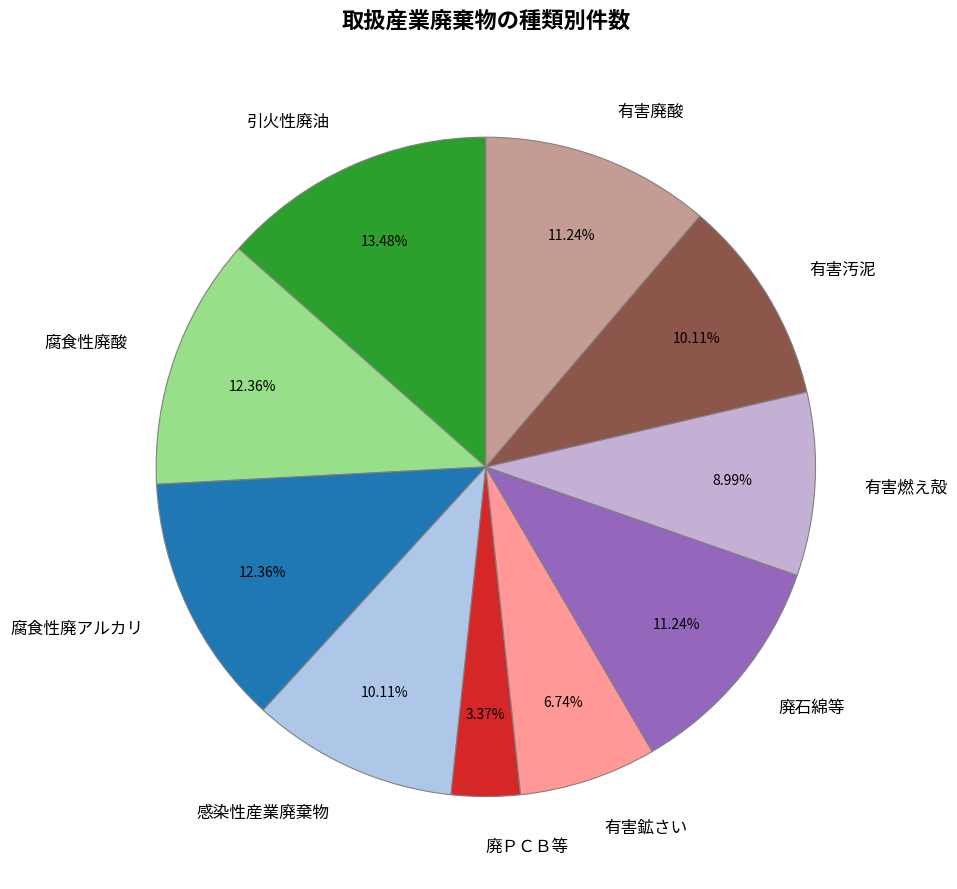

Does 感染性産業廃棄物 account for over 50% of the chart?

No